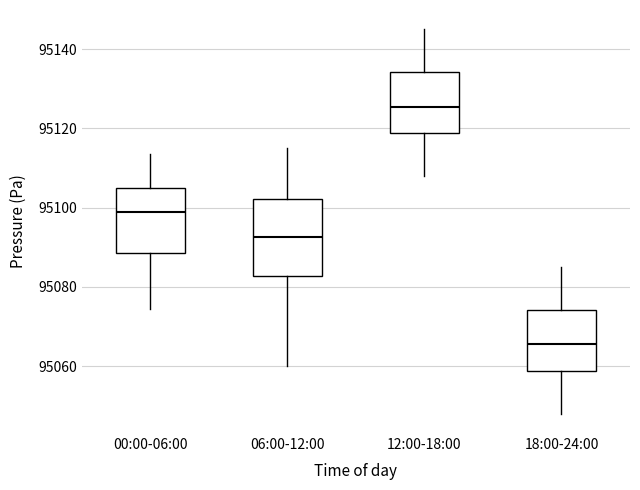

Reading left to right, transcribe this box plot: for each box, give where its median line is, the range the box spans, and where its two whiskers end, as read against the y-axis. The values are not printed on the chart, so give them approximately, as read against the axis.

00:00-06:00: median 95098, box 95088 to 95104, whiskers 95074 to 95114
06:00-12:00: median 95092, box 95082 to 95102, whiskers 95060 to 95116
12:00-18:00: median 95126, box 95118 to 95134, whiskers 95108 to 95146
18:00-24:00: median 95066, box 95058 to 95074, whiskers 95048 to 95086